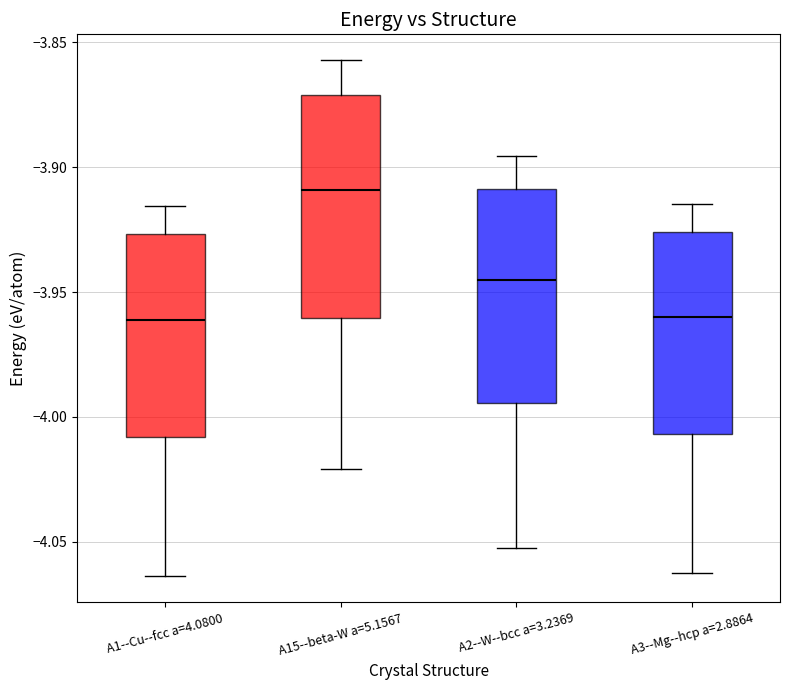

Where is the lower edge of the box for A1--Cu--fcc a=4.0800 on the y-axis? The values are not printed on the chart, so give them approximately, as read against the axis.

-4.010